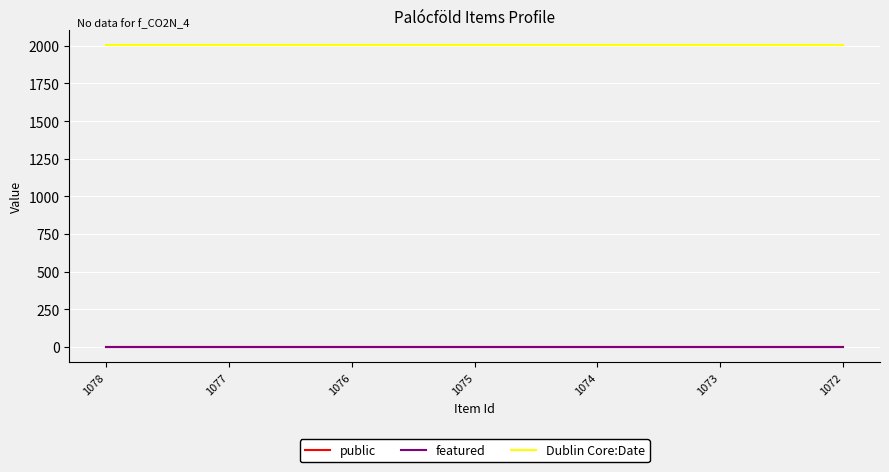

What is the highest value of the Dublin Core:Date series?

2002